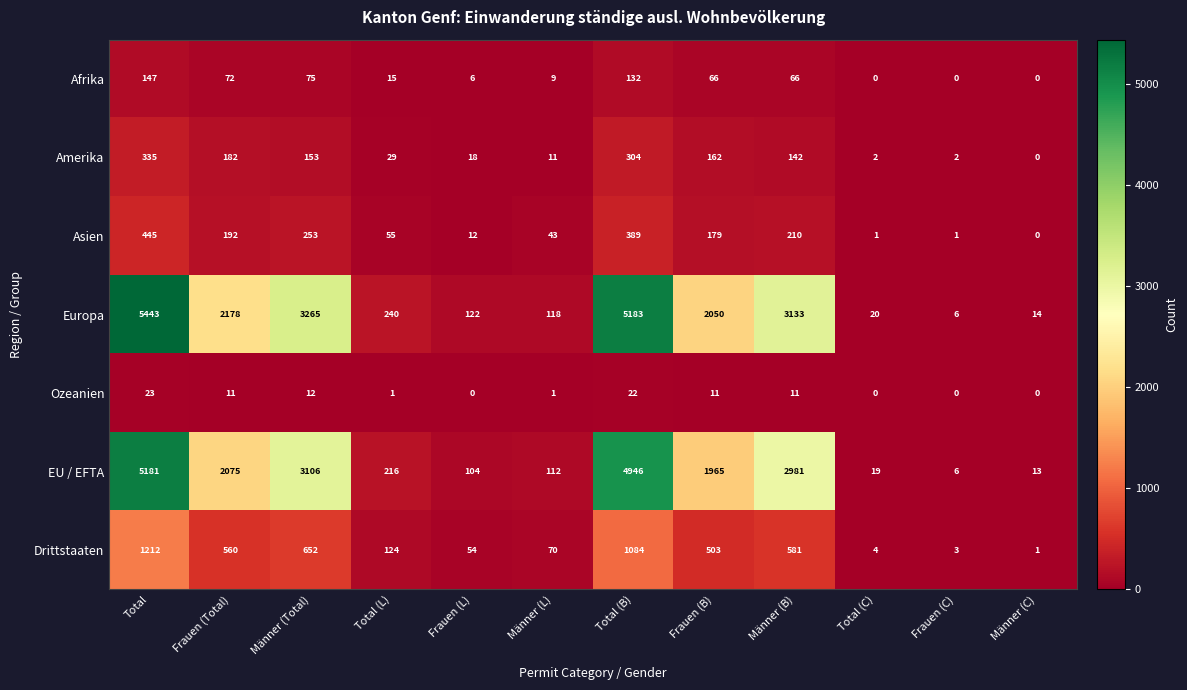

Between Männer (Total) and Total (B), which series saw the biggest shift?

Europa